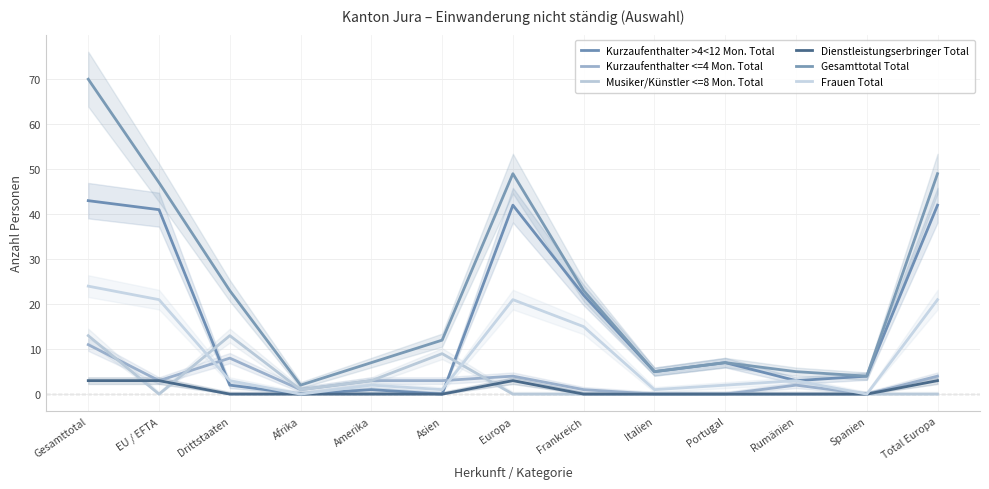

Rank the series at Drittstaaten from highest to lowest value.

Gesamttotal Total, Musiker/Künstler <=8 Mon. Total, Kurzaufenthalter <=4 Mon. Total, Frauen Total, Kurzaufenthalter >4<12 Mon. Total, Dienstleistungserbringer Total